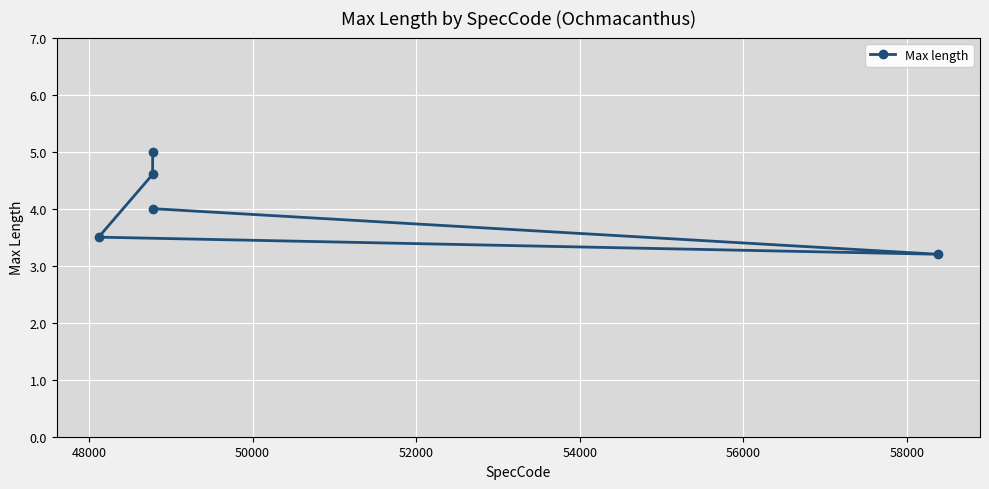

What is the value of the 1st point from the left?

3.5